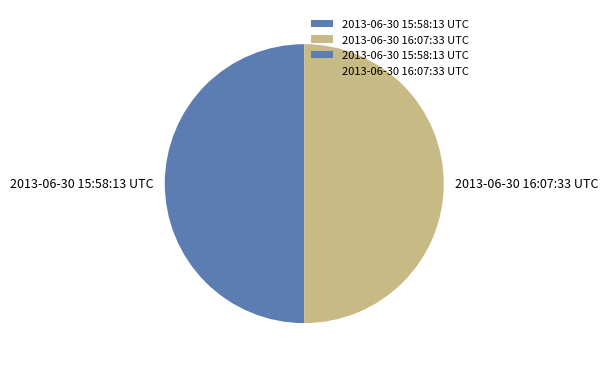

Count the number of slices in the pie.

2